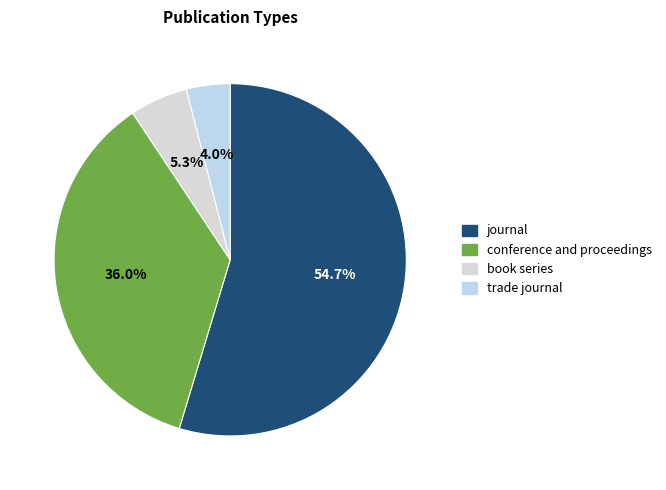

The trade journal slice represents 4% of the pie. True or false?

True